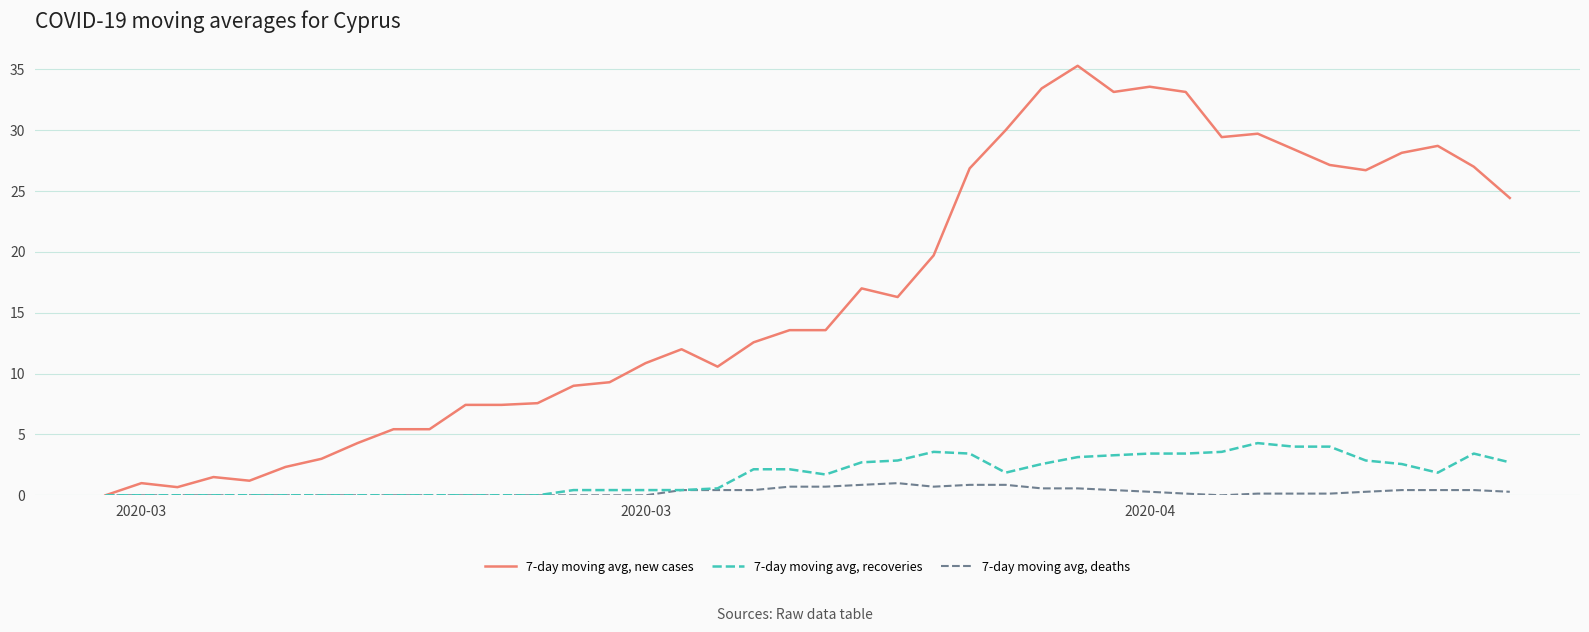

What is the sum of all 7-day moving avg, recoveries values?

67.9